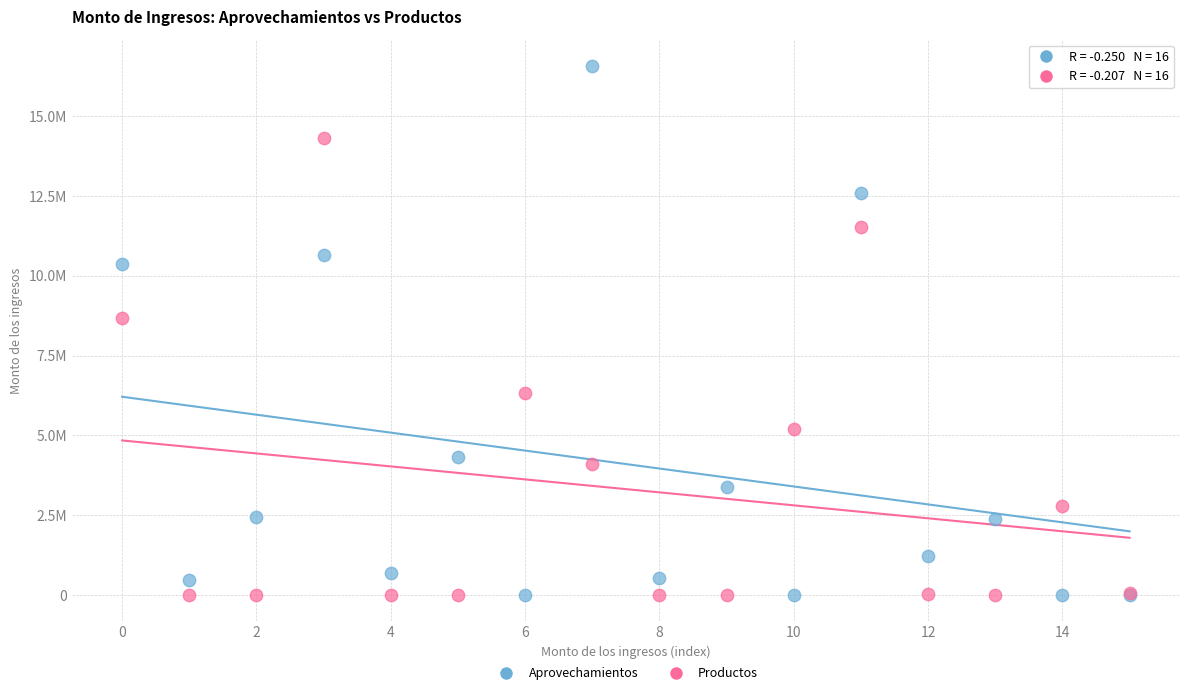

Which series contains the highest Y value?

Aprovechamientos